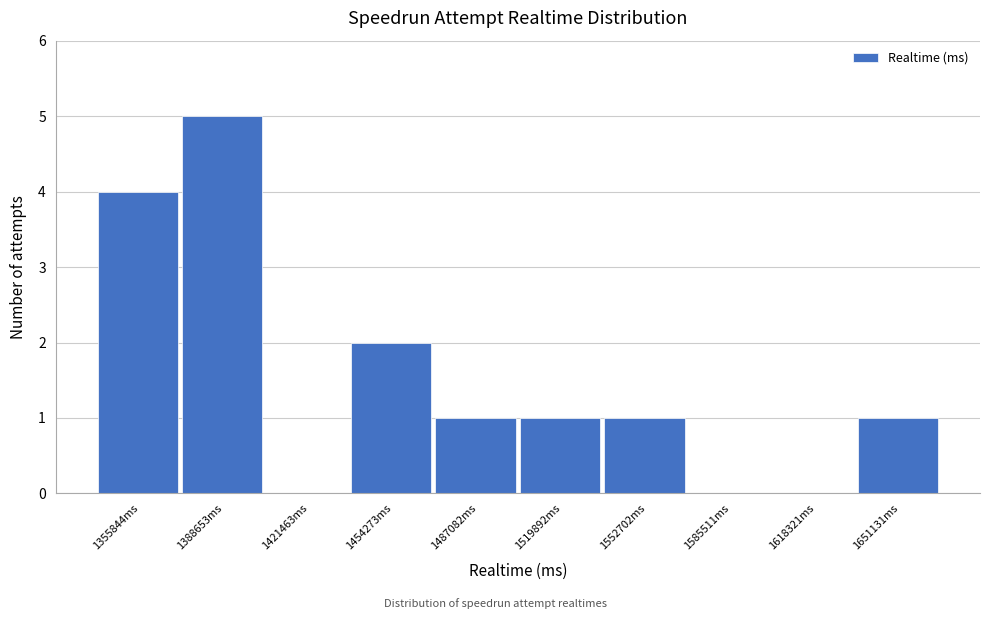

Reading left to right, what are all the values shown in this chart?

1355844ms=4	1388653ms=5	1421463ms=0	1454273ms=2	1487082ms=1	1519892ms=1	1552702ms=1	1585511ms=0	1618321ms=0	1651131ms=1